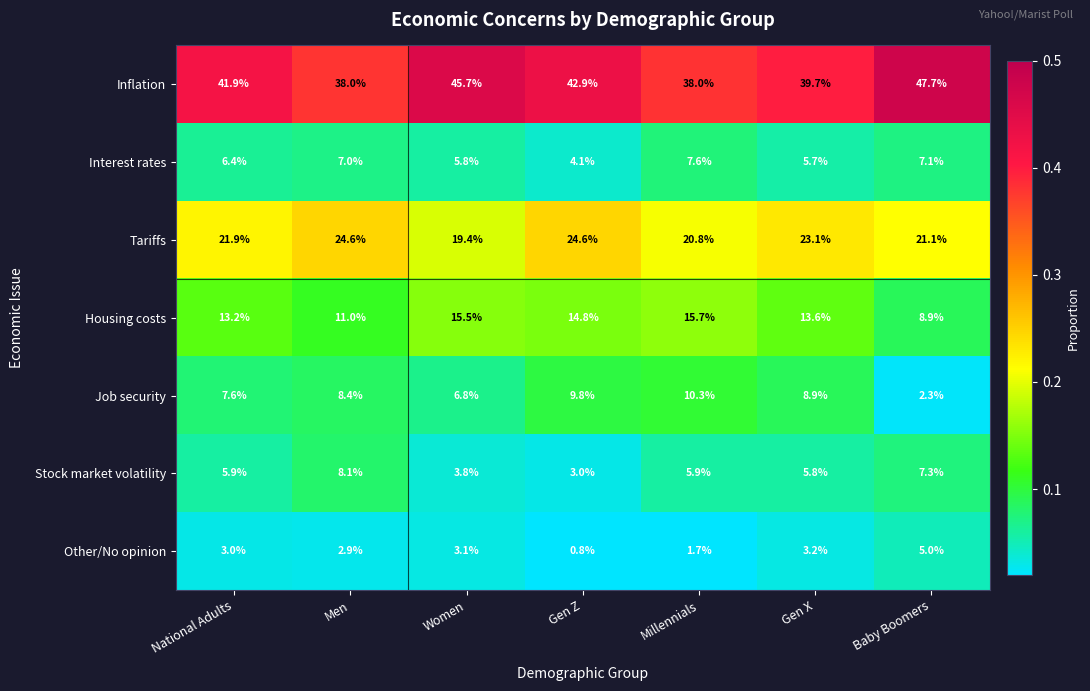

List the series in order of their peak value, lowest first.

Other/No opinion, Interest rates, Stock market volatility, Job security, Housing costs, Tariffs, Inflation